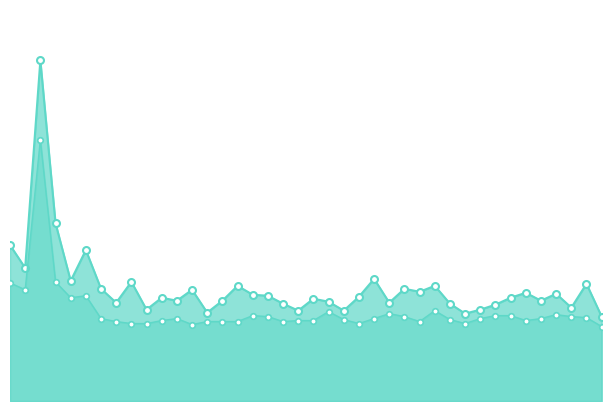

What is the label of the 22nd point from the left?

00:52